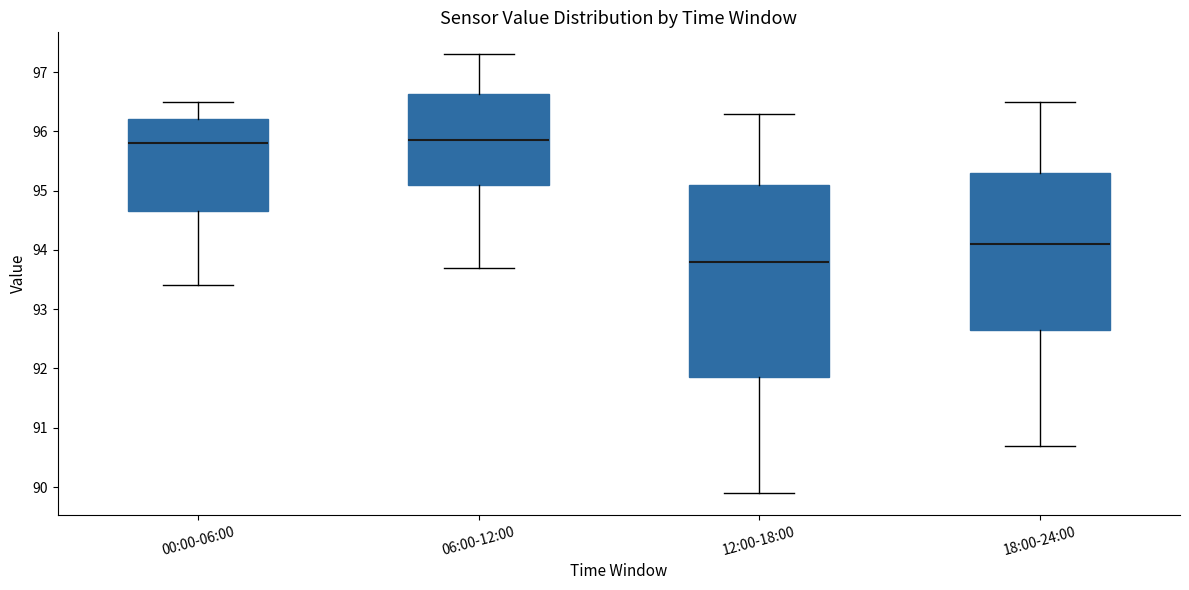

Reading left to right, read every box against the y-axis: the position of its median line, the range the box covers, and the ends of its whiskers. The values are not printed on the chart, so give them approximately, as read against the axis.

00:00-06:00: median 95.8, box 94.7 to 96.2, whiskers 93.4 to 96.5
06:00-12:00: median 95.9, box 95.1 to 96.6, whiskers 93.7 to 97.3
12:00-18:00: median 93.8, box 91.9 to 95.1, whiskers 89.9 to 96.3
18:00-24:00: median 94.1, box 92.7 to 95.3, whiskers 90.7 to 96.5